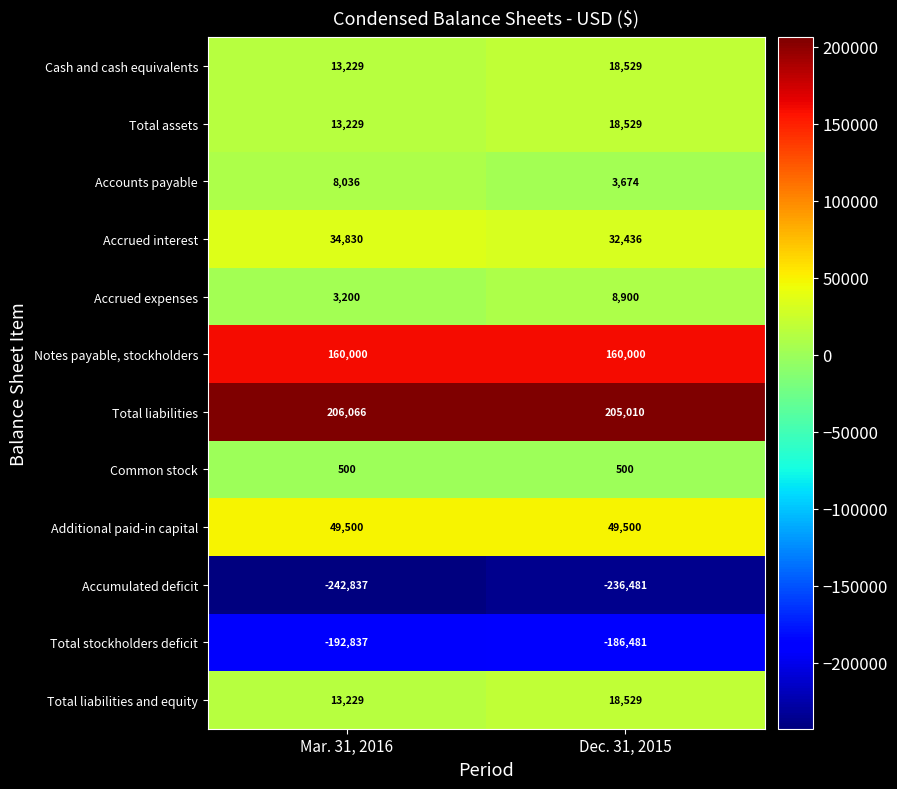

Is it true that Total assets equals 13229 at Mar. 31, 2016?

True